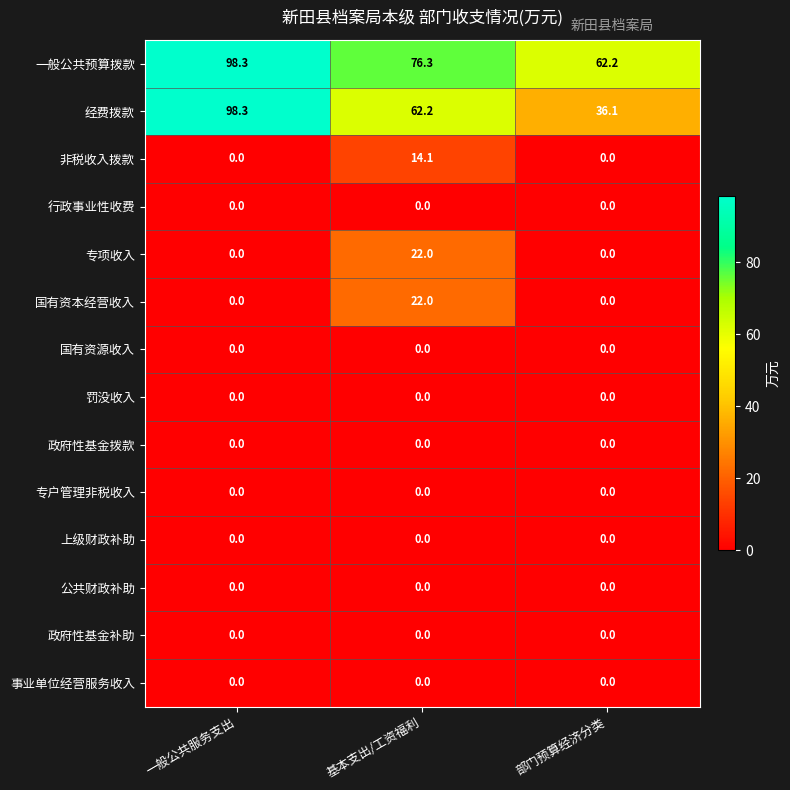

Is it true that 非税收入拨款 equals 4.4 at 一般公共服务支出?

False